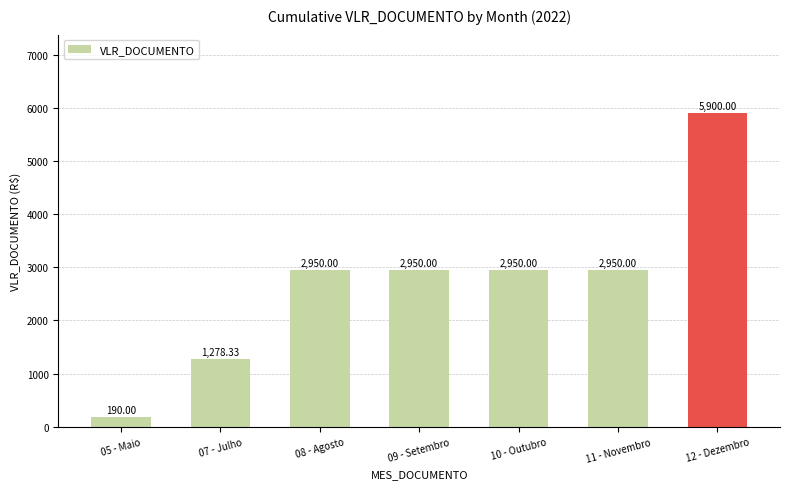

What is the maximum value shown in the chart?

5900.0